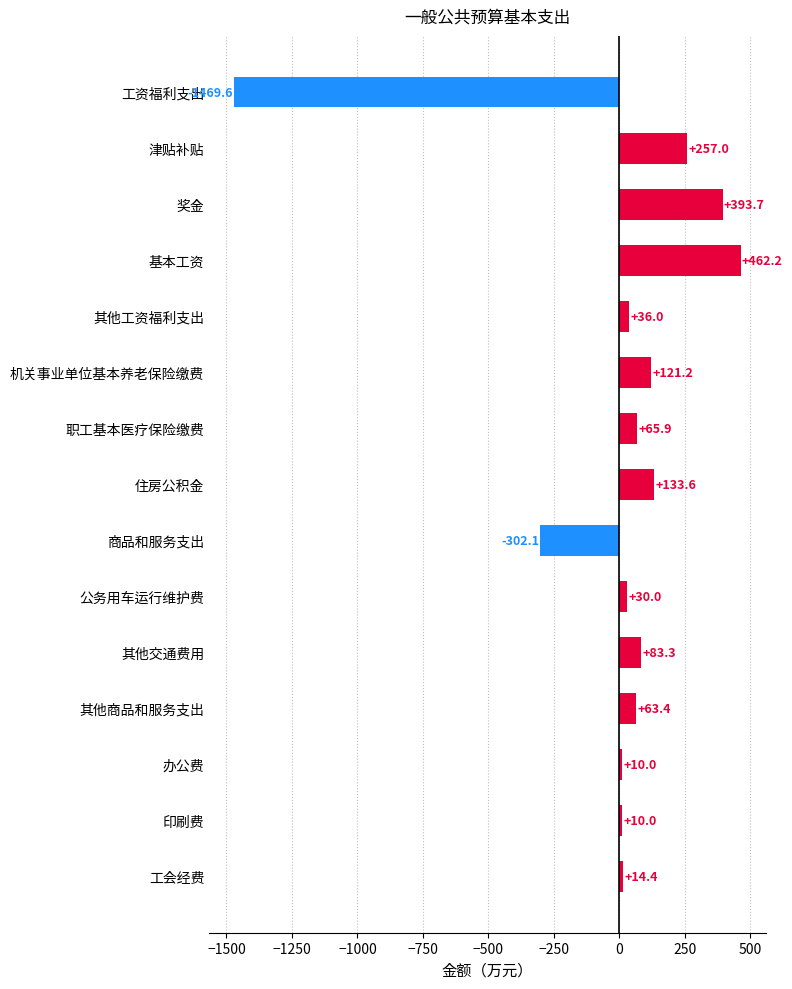

What is the difference between the values at 职工基本医疗保险缴费 and 基本工资?

396.3